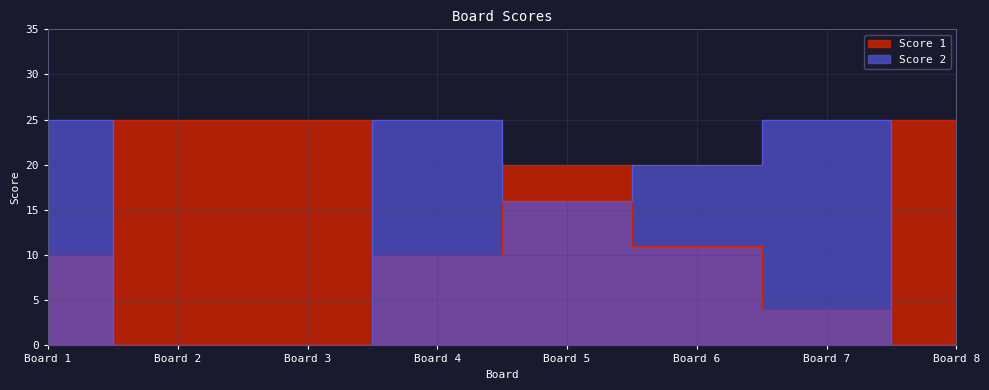

At which category is the sum across all series the highest?

Board 5